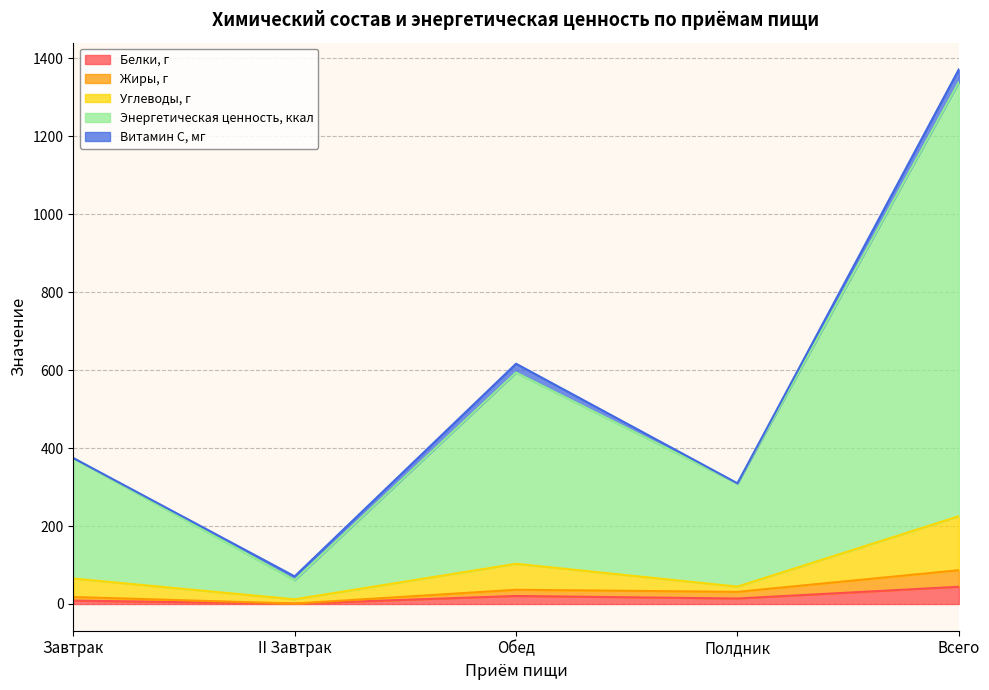

At which category is the sum across all series the highest?

Всего